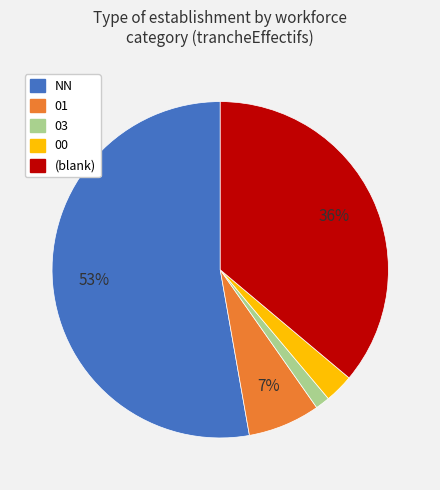

To the nearest percent, what is the average slice percentage?

20%